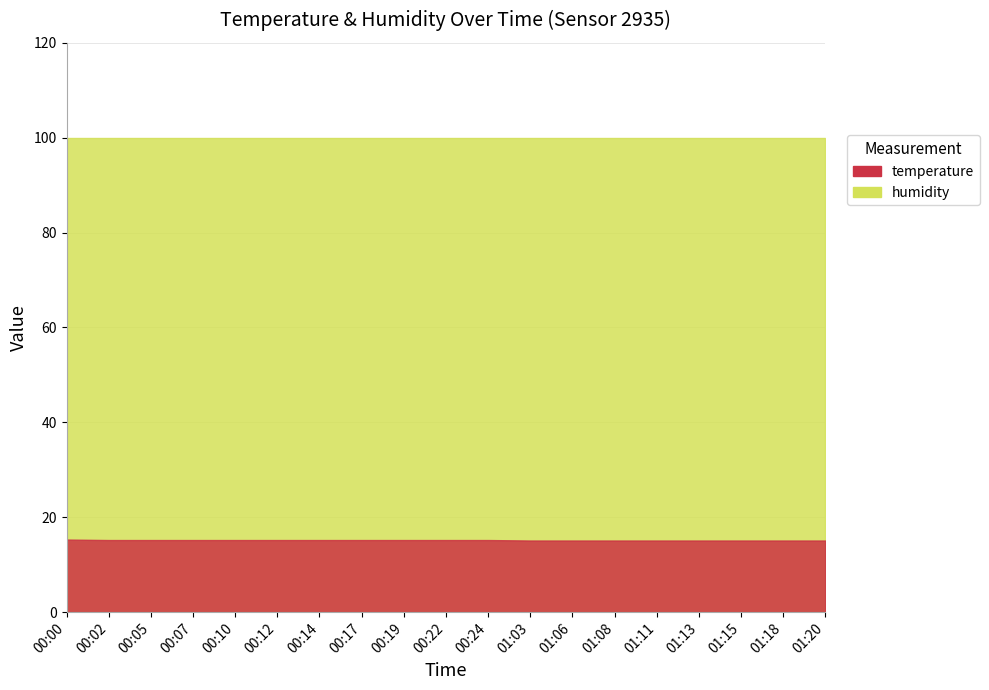

The value of temperature at 01:11 is 7.3. True or false?

False